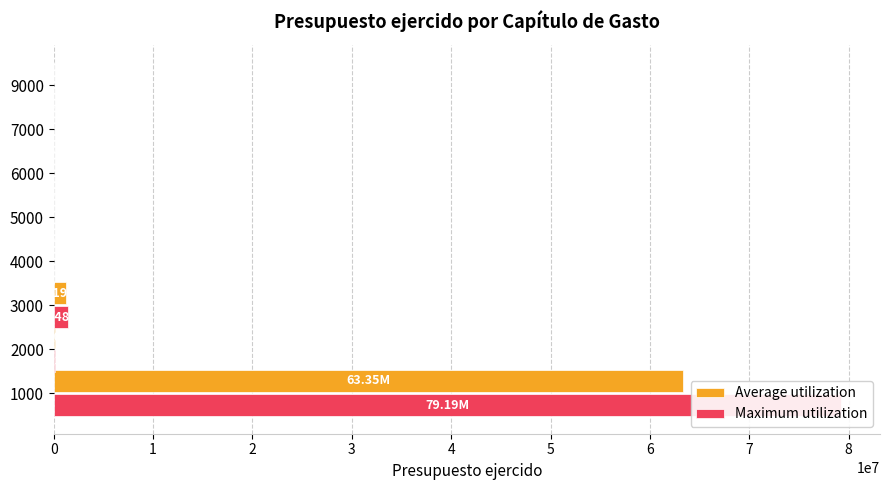

Rank the series by their average value, from lowest to highest.

Average utilization, Maximum utilization